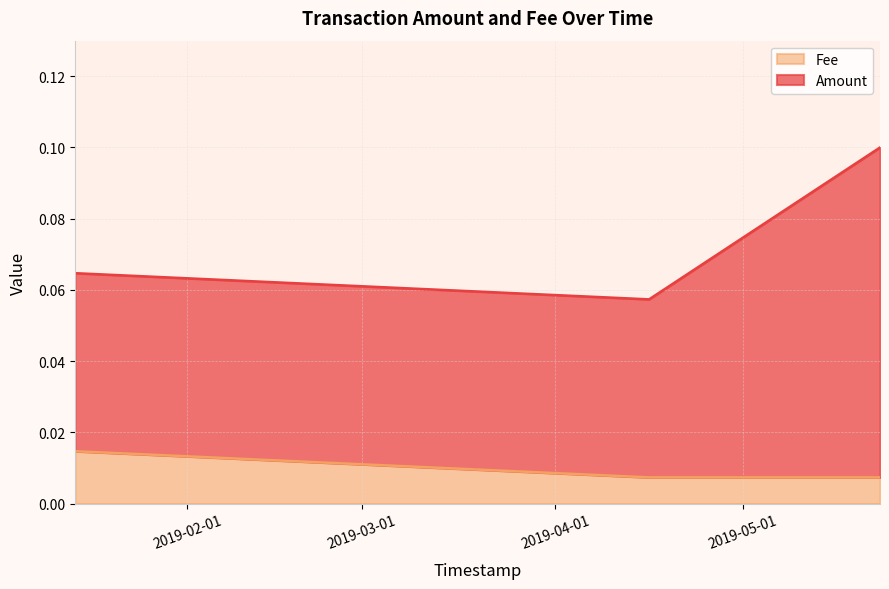

Reading right to left, list all the values displayed in this chart.

Amount: 2019-05-23=0.1	2019-04-16=0.1	2019-01-14=0.1
Fee: 2019-05-23=0.0	2019-04-16=0.0	2019-01-14=0.0